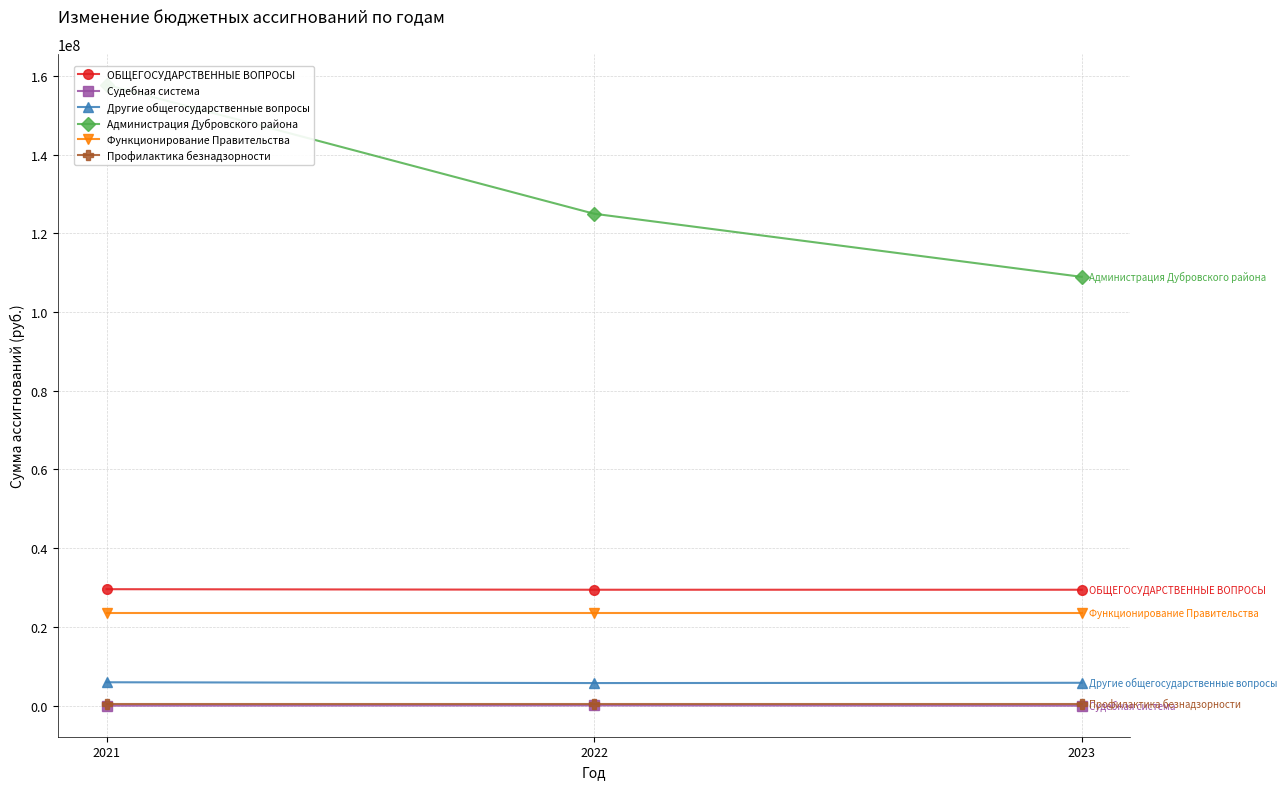

At which category does the chart reach its peak across all series?

2021